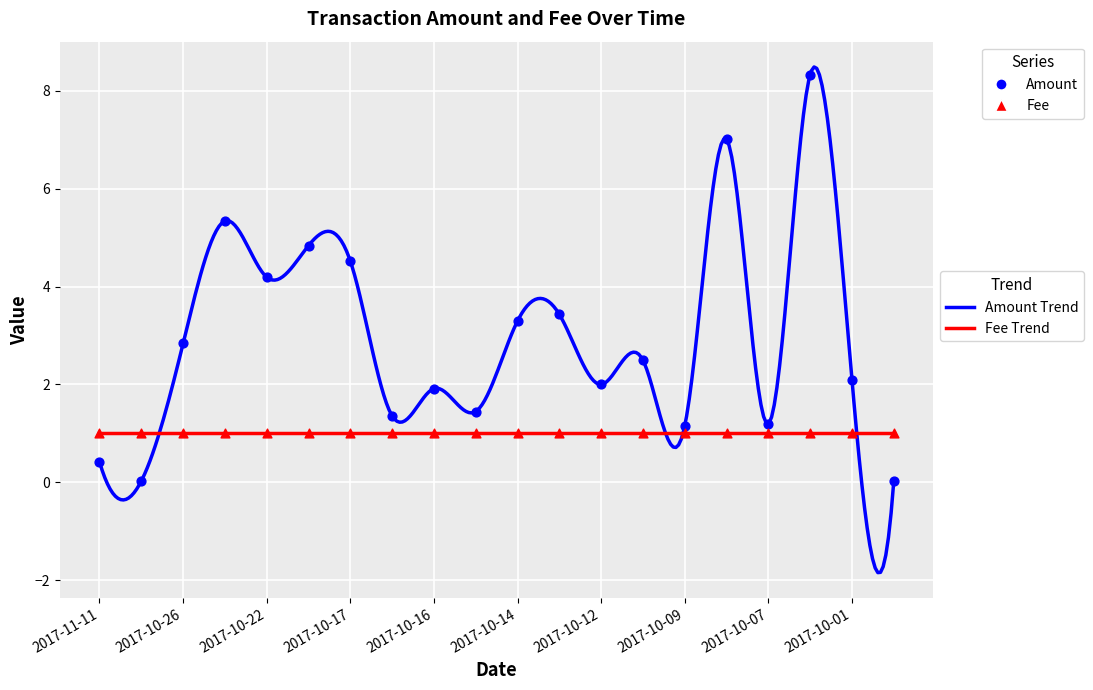

Which has a higher value, 2017-10-01 or 2017-10-13?

2017-10-13